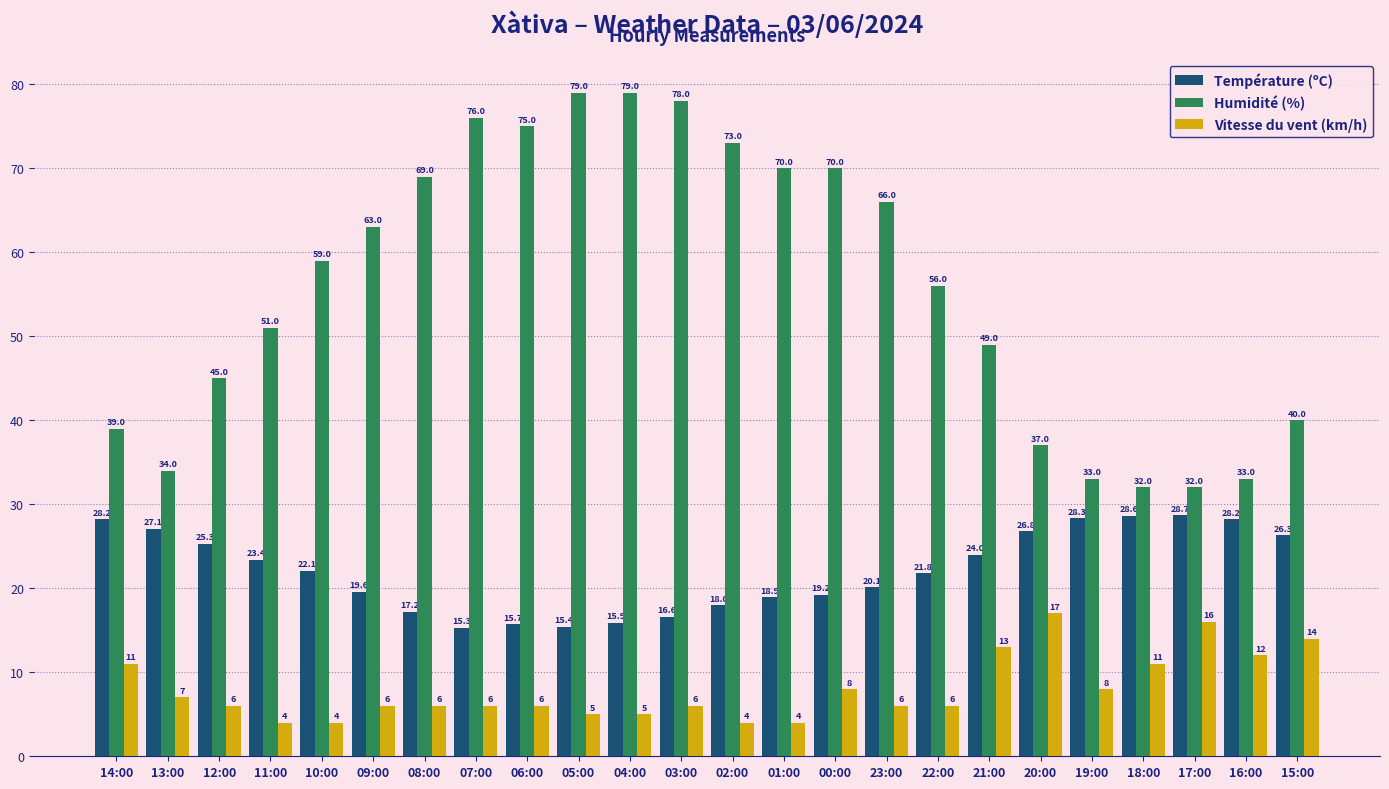

Where does the Température (ºC) series first go above 22?

14:00